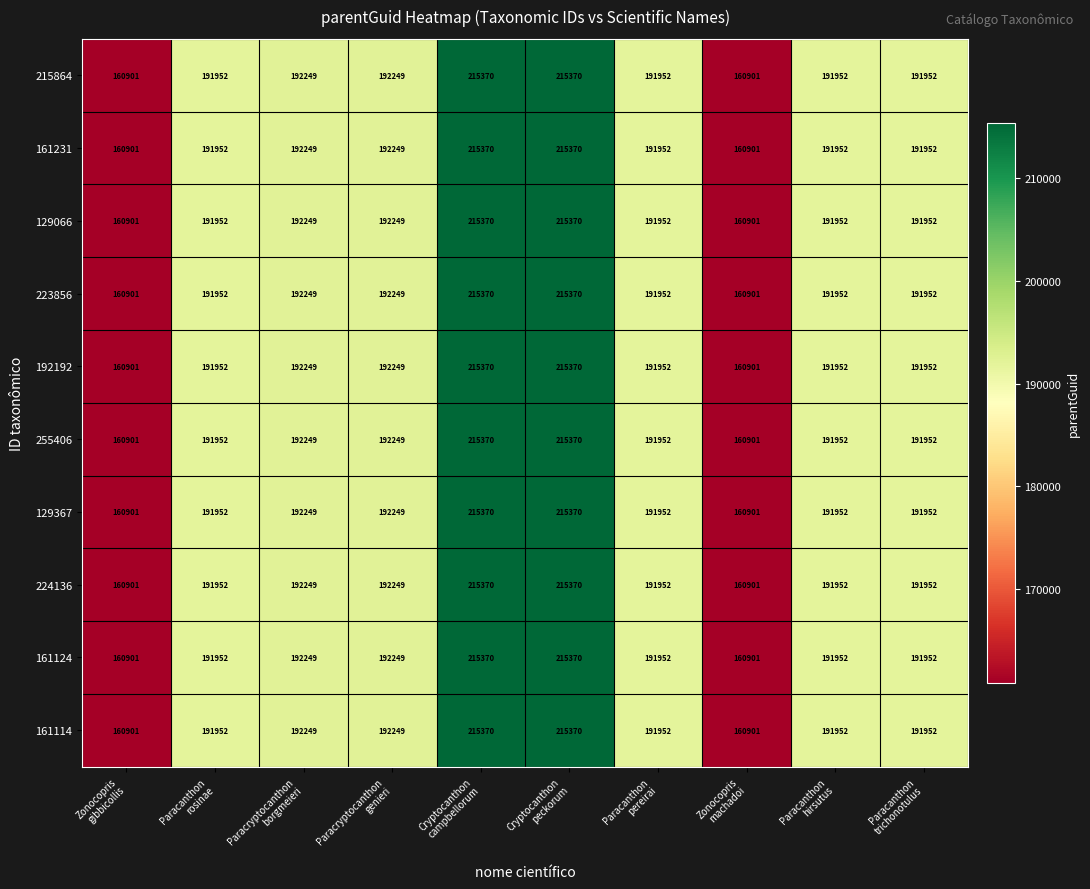

What is the smallest value displayed?

160901